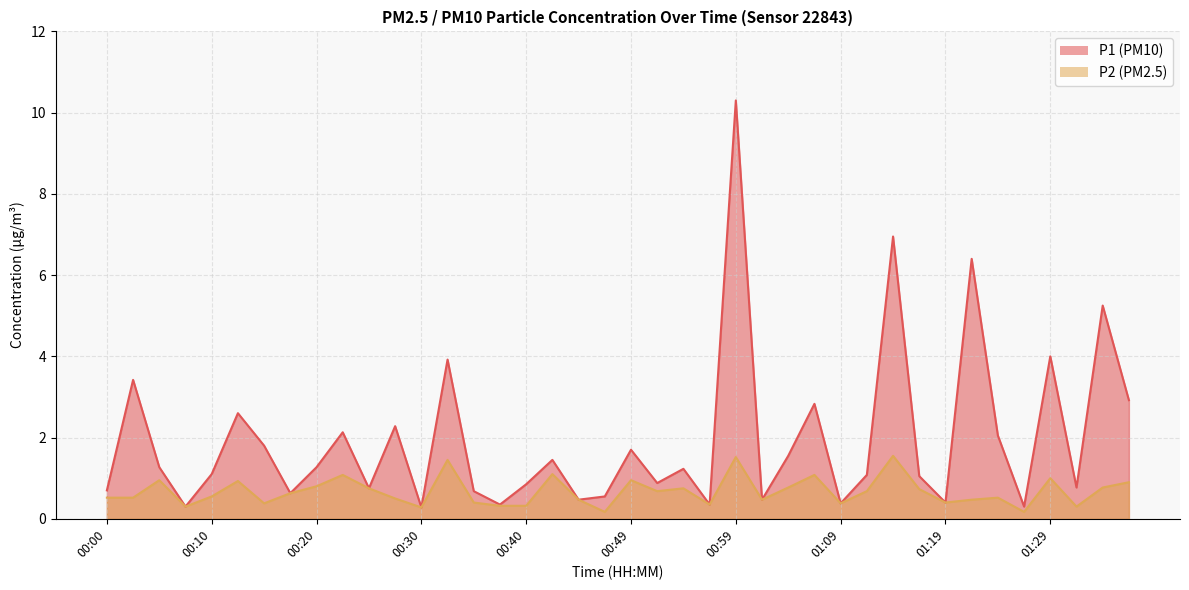

The P1 series shows 2.1 at 00:22. True or false?

True